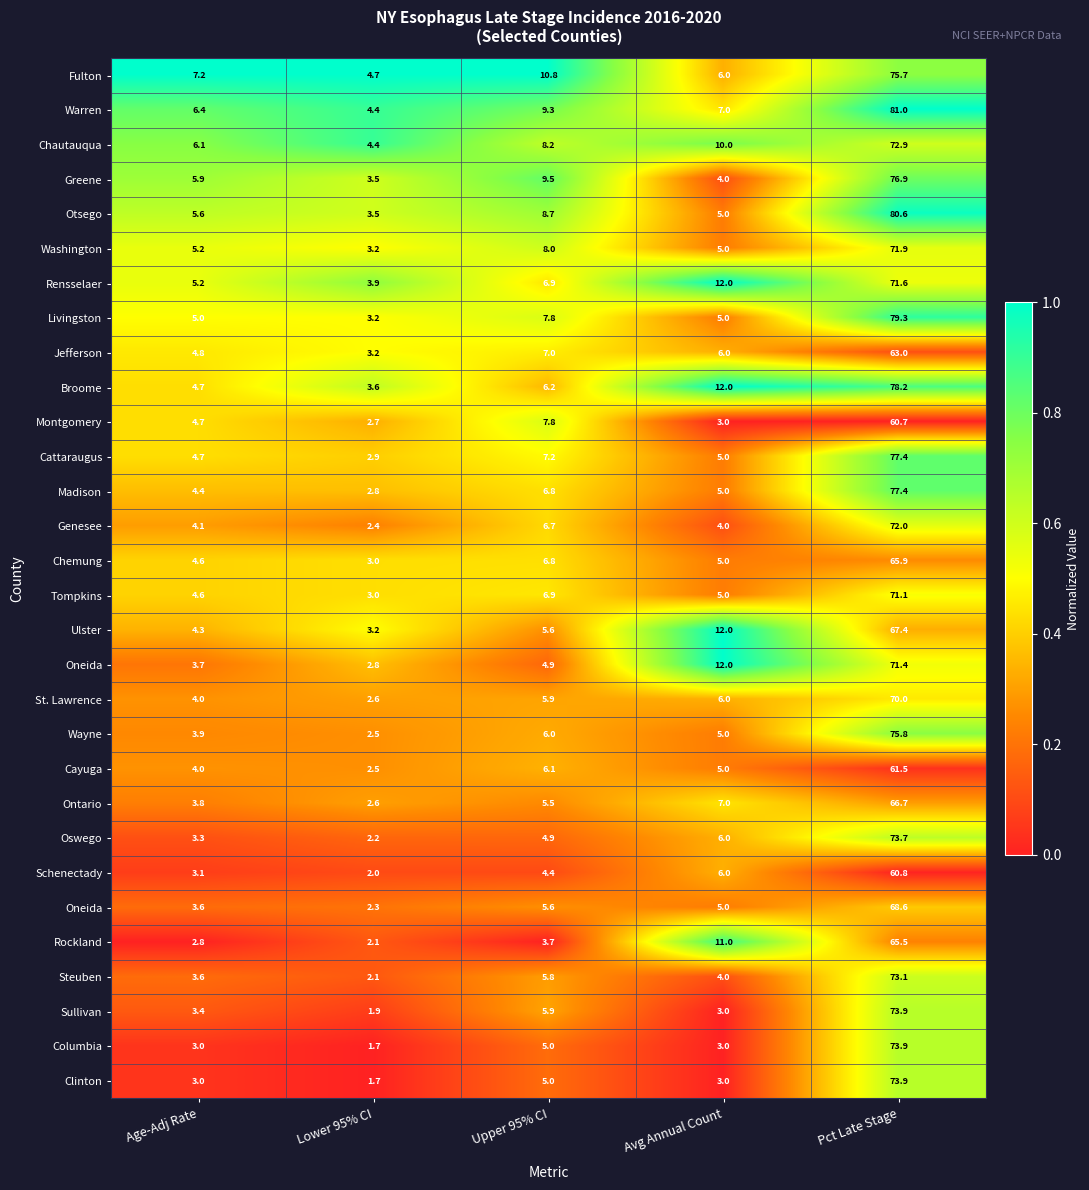

At how many categories does at least one series exceed 0?

5